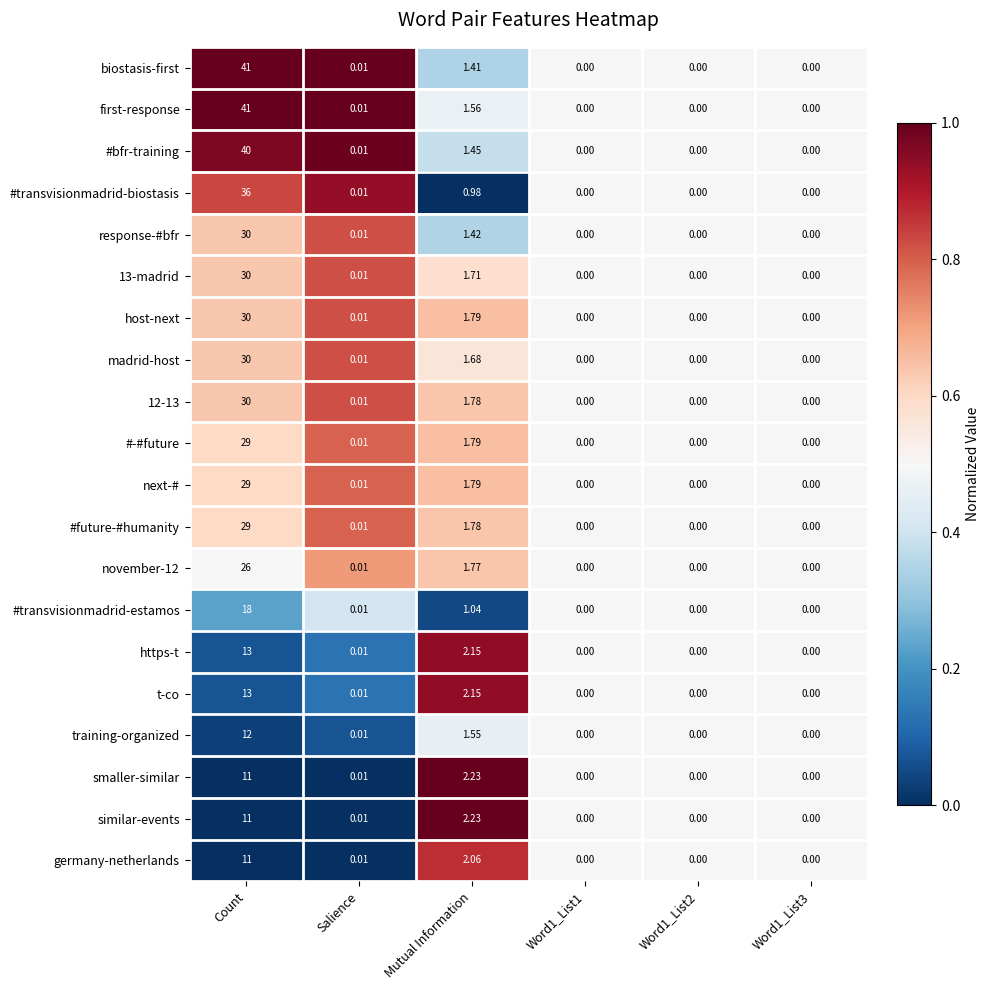

What is the total value across all series at Mutual Information?

34.3